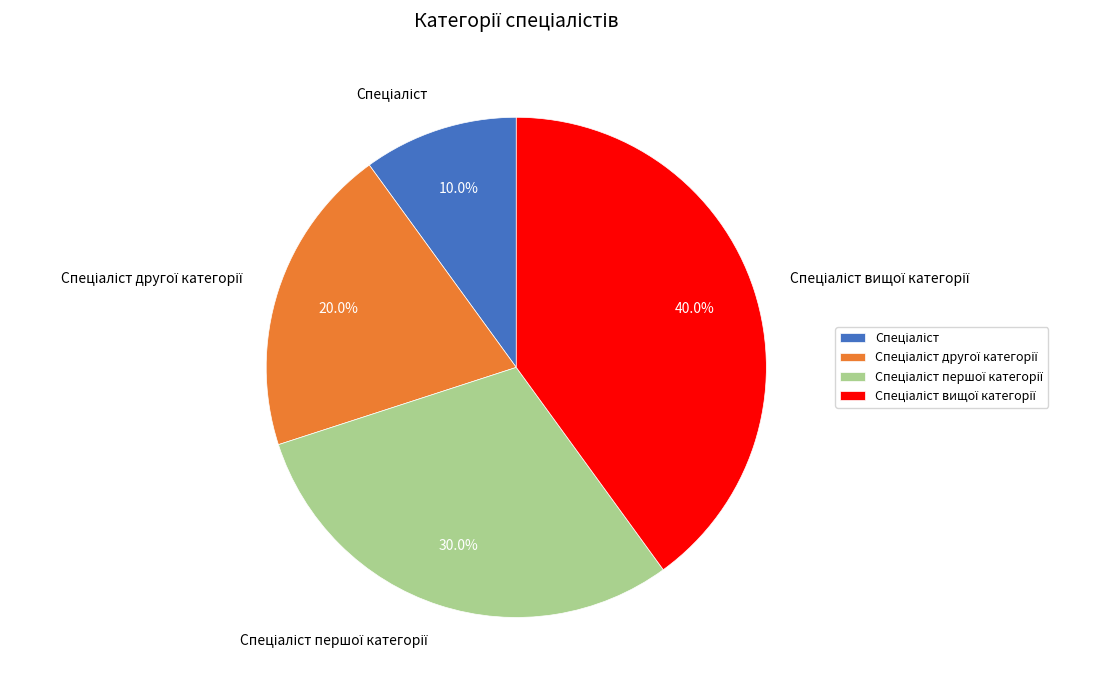

Does any single category account for the majority?

No